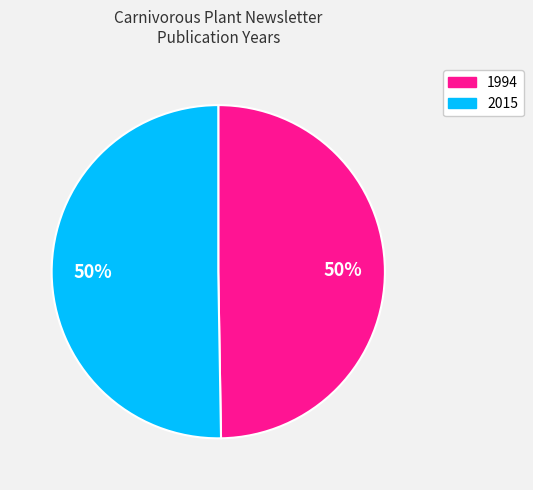

Which slice represents more than half of the pie?

2015